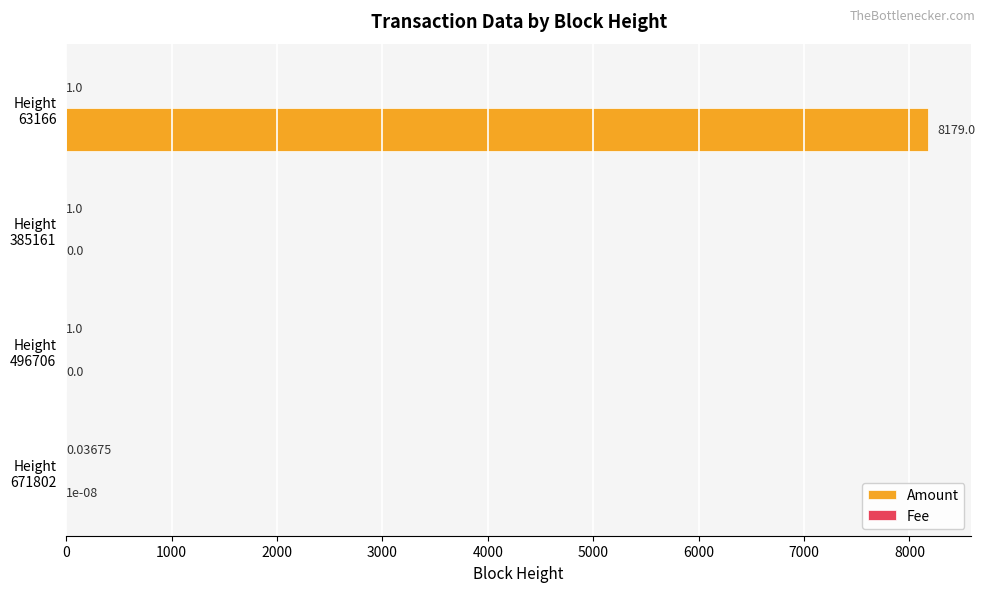

How many distinct data groups are displayed?

2